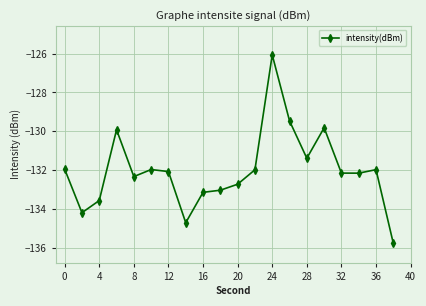

True or false: the data has more than 1 interior local peaks.

True